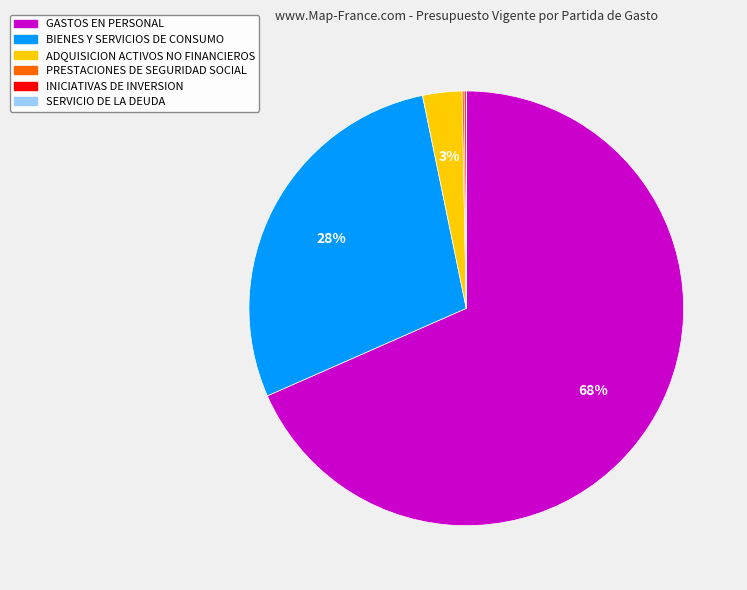

Is there any slice that represents more than half of the pie?

Yes